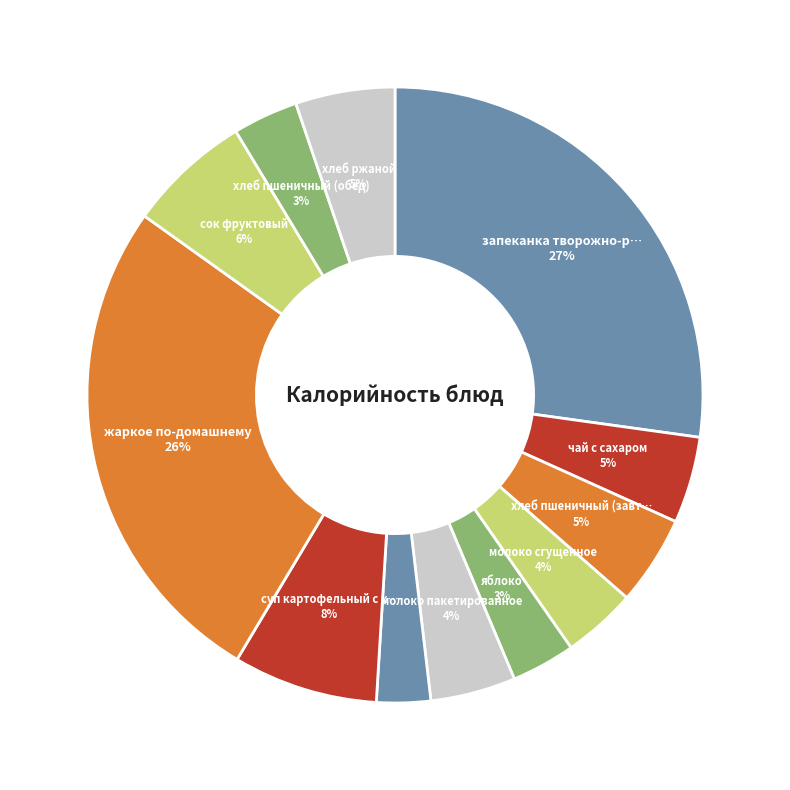

Is there a majority slice in this chart?

No